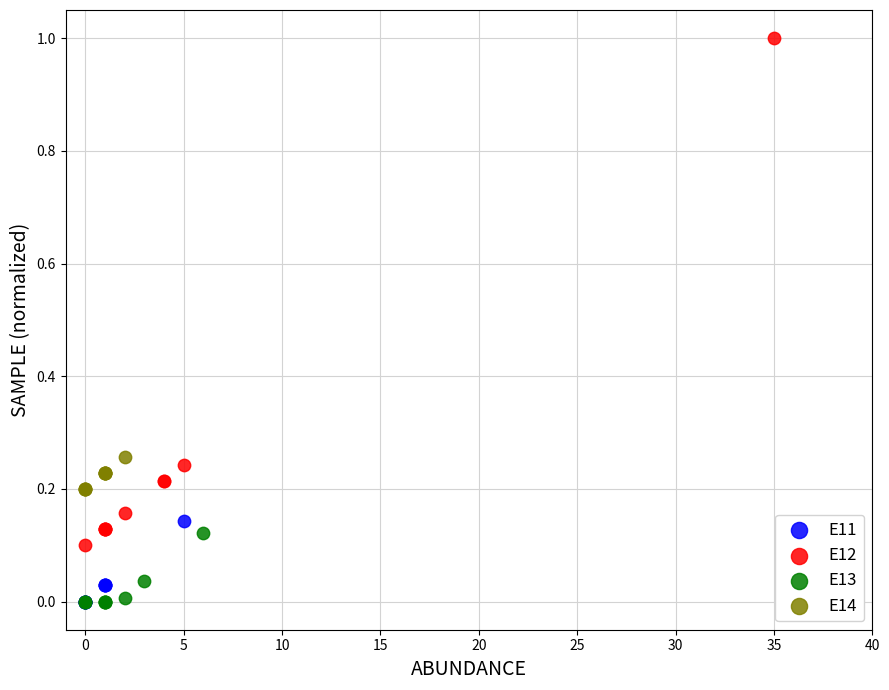

What are all the series names shown in the legend?

E11, E12, E13, E14